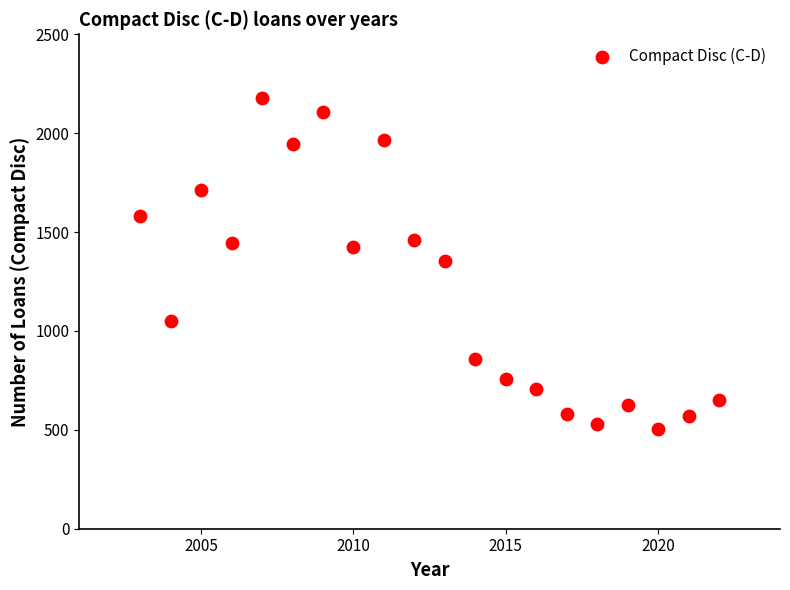

What is the range of X values (max minus min)?

19